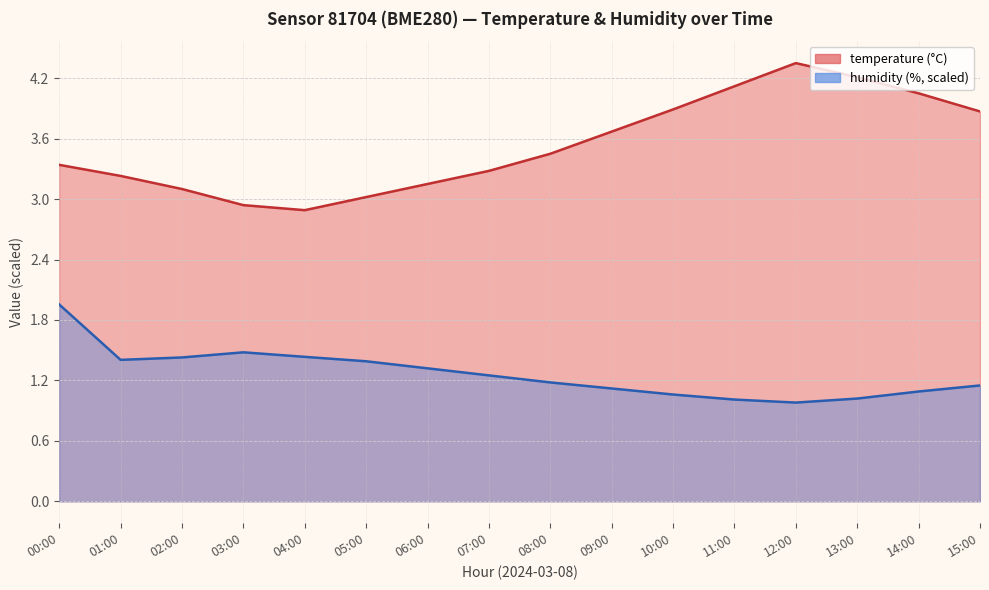

What is the spread (max minus min) of values at 11:00?

3.1